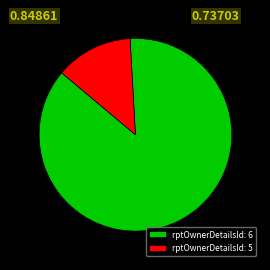

The rptOwnerDetailsId: 5 slice represents 1% of the pie. True or false?

False